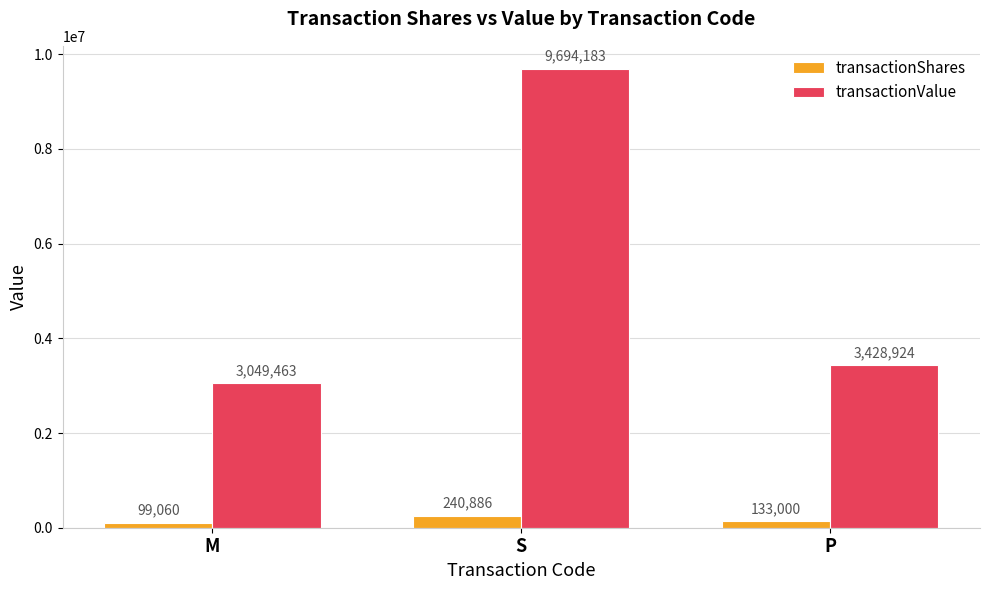

The value of transactionValue at P is 960810. True or false?

False